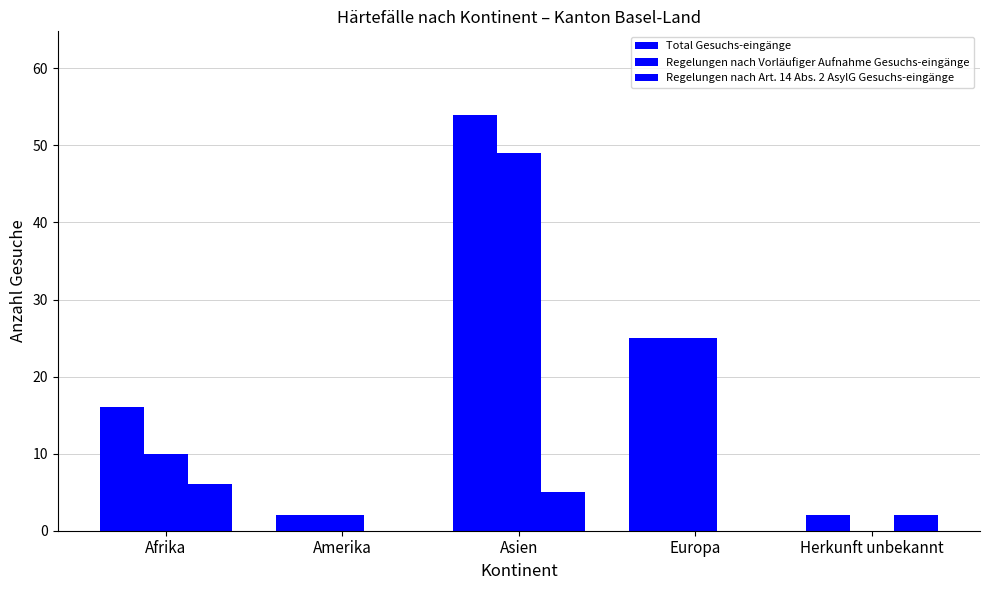

Does the chart contain stacked bars?

No